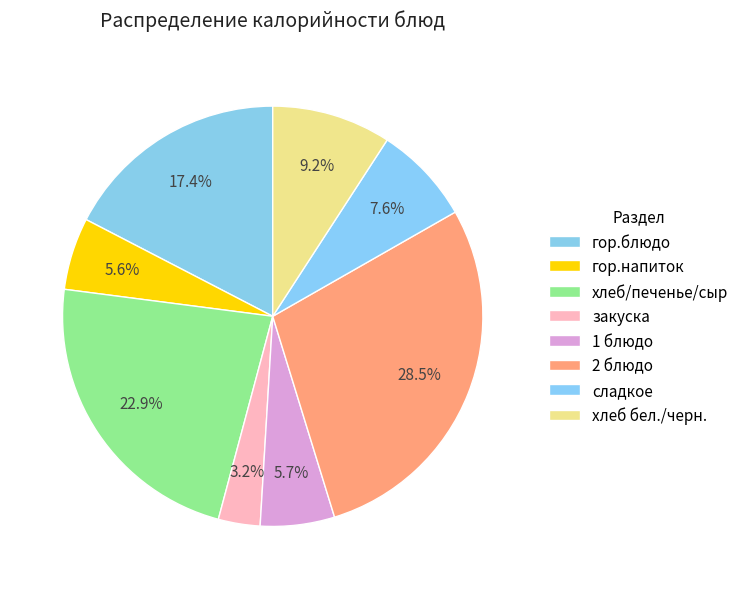

What percentage is the 2 блюдо slice, to the nearest percent?

29%